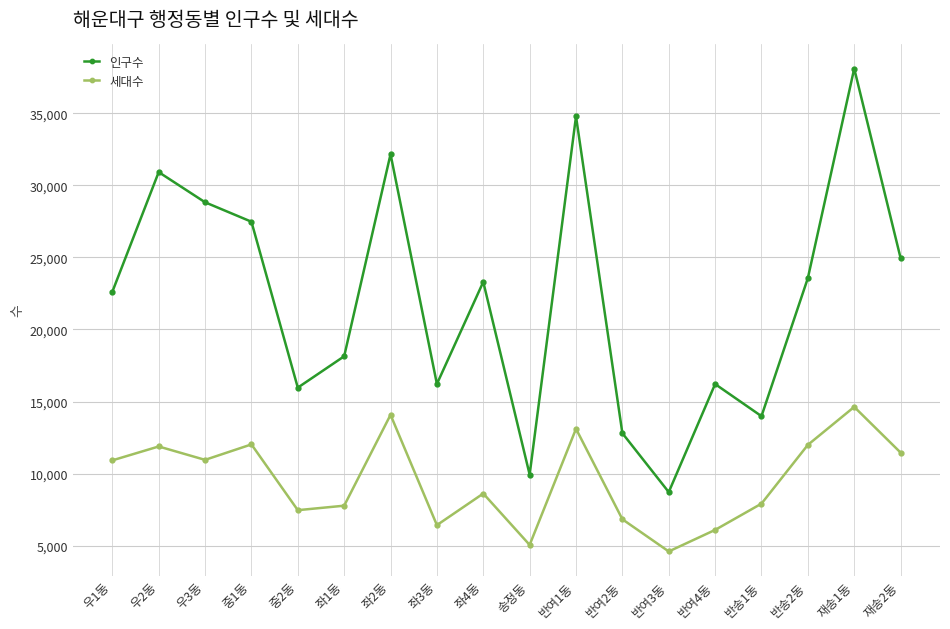

True or false: 인구수 and 세대수 cross at least once.

False